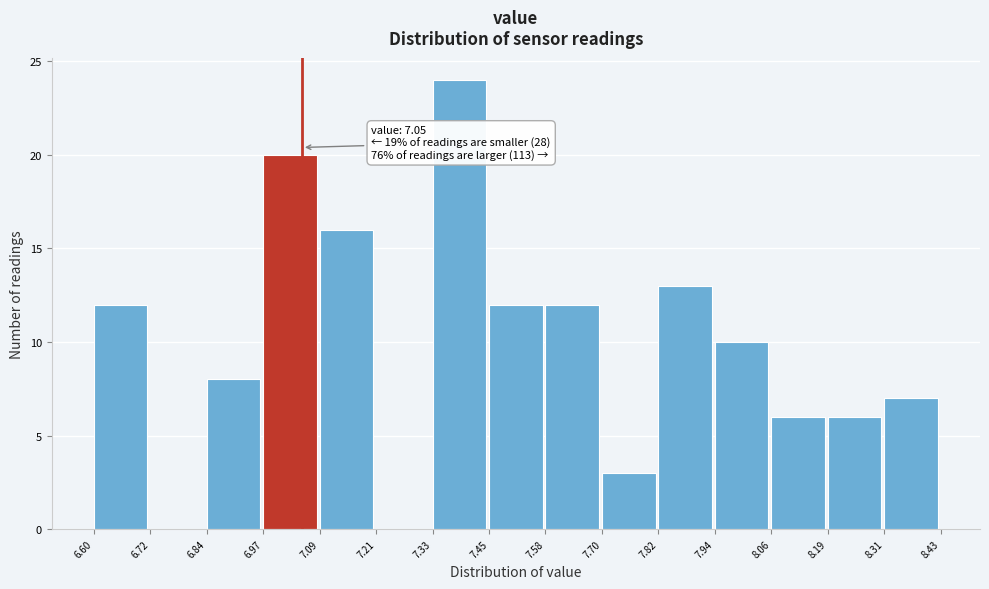

Over which range of the x-axis is the bar tallest?

7.33 to 7.45